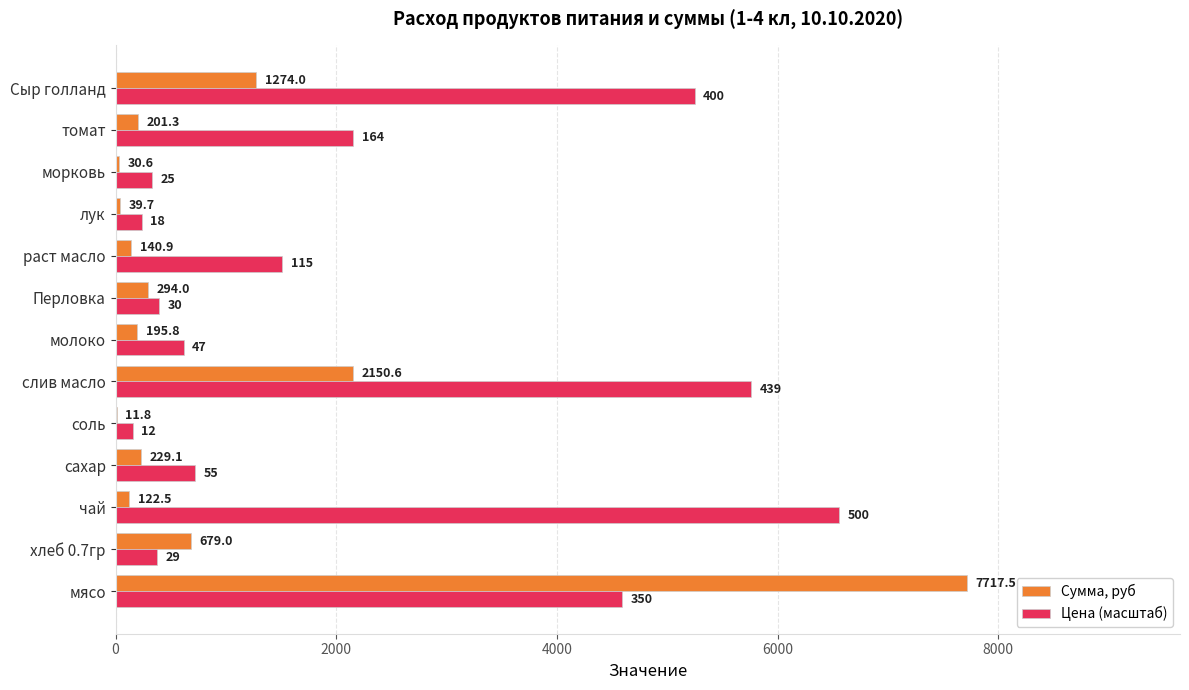

The value of Цена (масштаб) at слив масло is 5758.1. True or false?

True